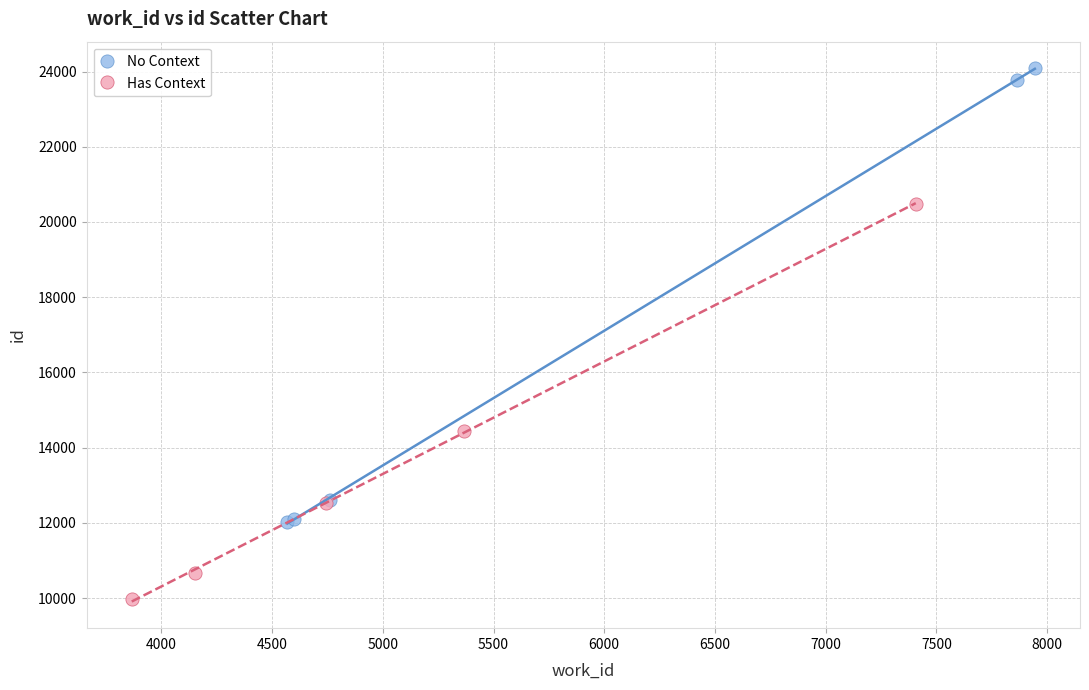

Which series has the widest spread of Y values?

No Context